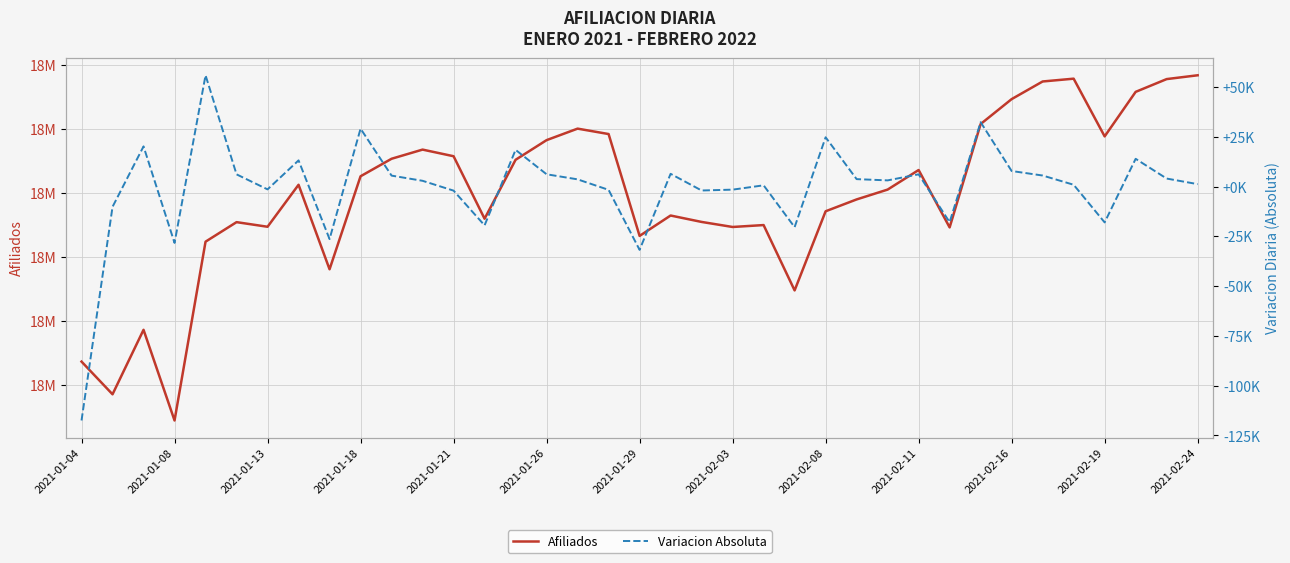

At how many categories does at least one series exceed 4952851?

37